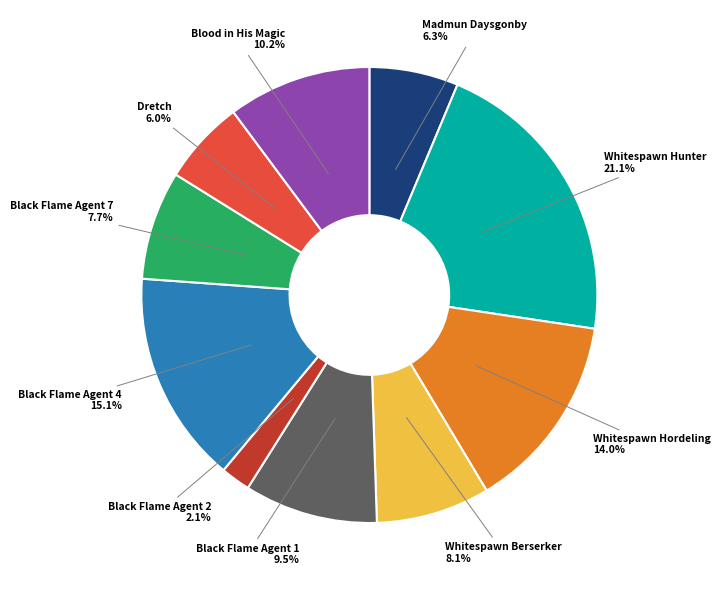

How many segments does this pie chart have?

10